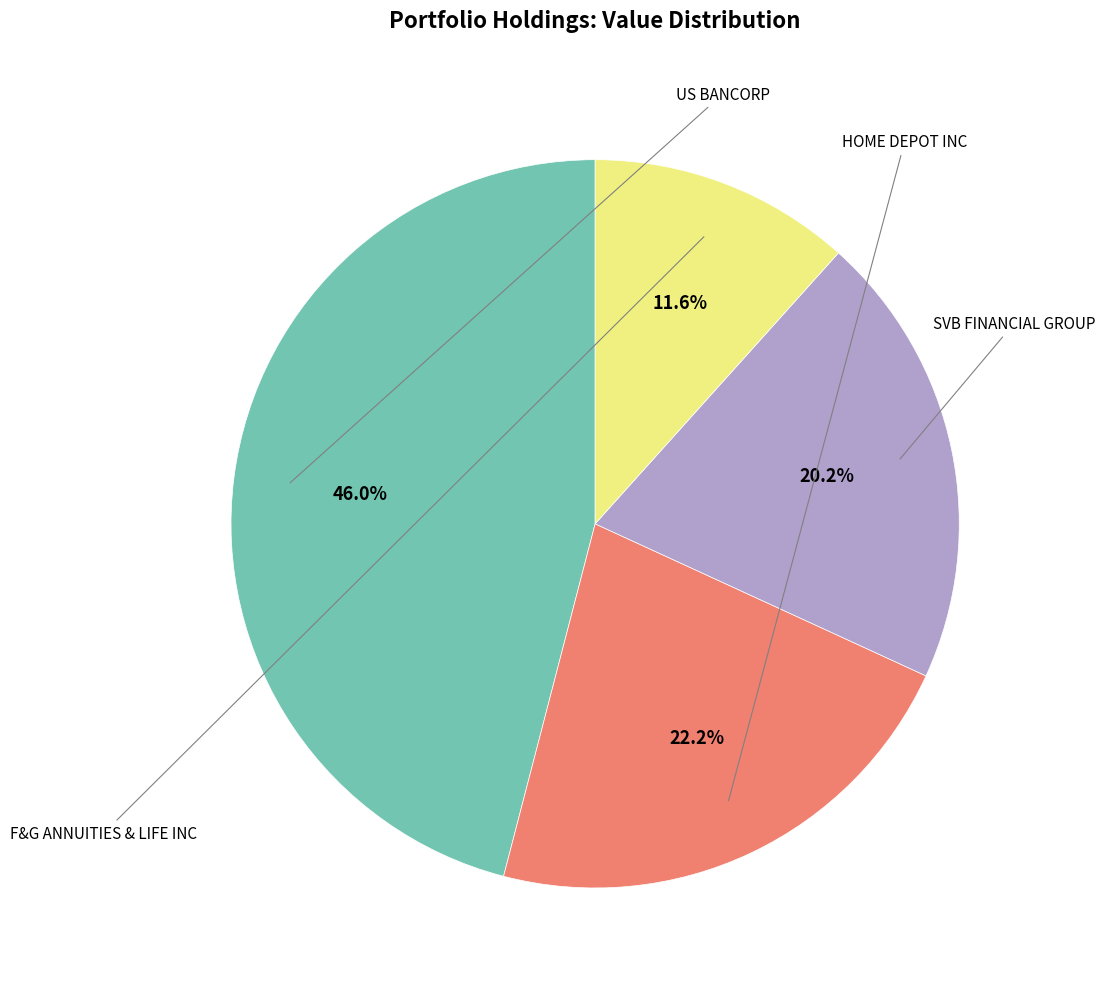

Is there any slice that represents more than half of the pie?

No